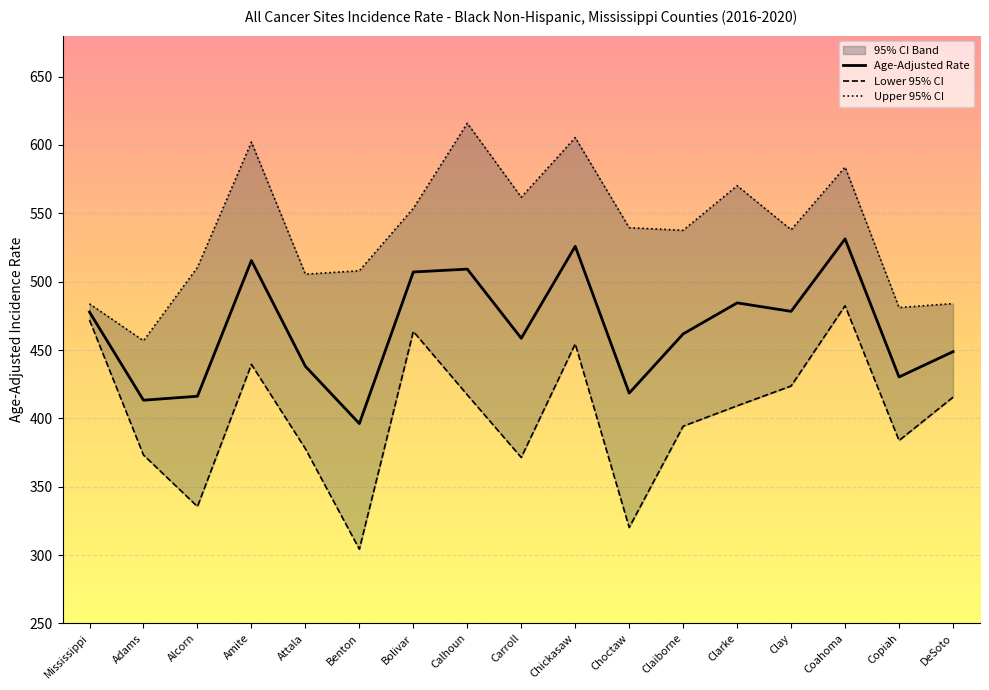

How many interior local peaks does the Lower 95% CI series have?

4